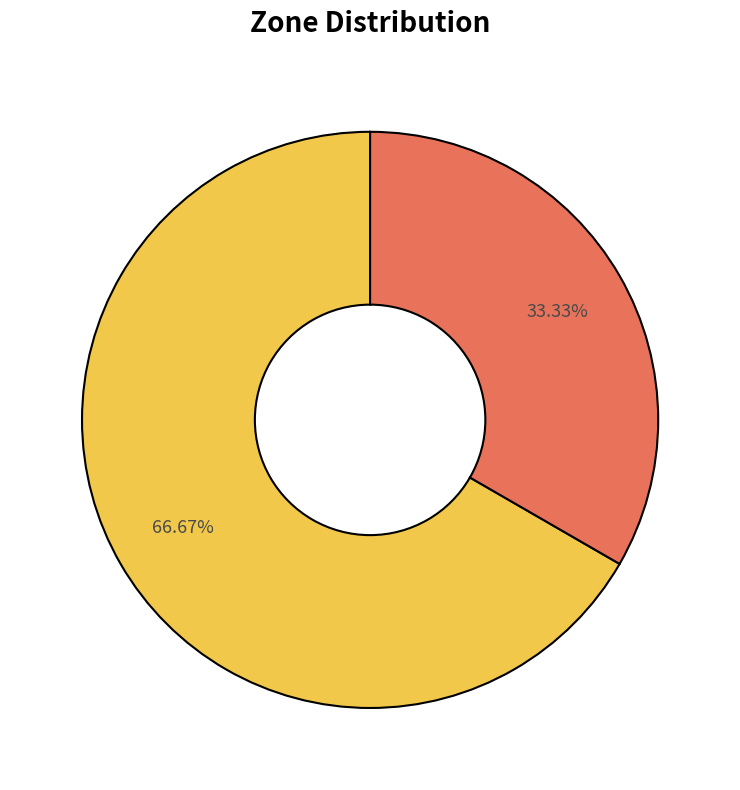

Is there any slice that represents more than half of the pie?

Yes